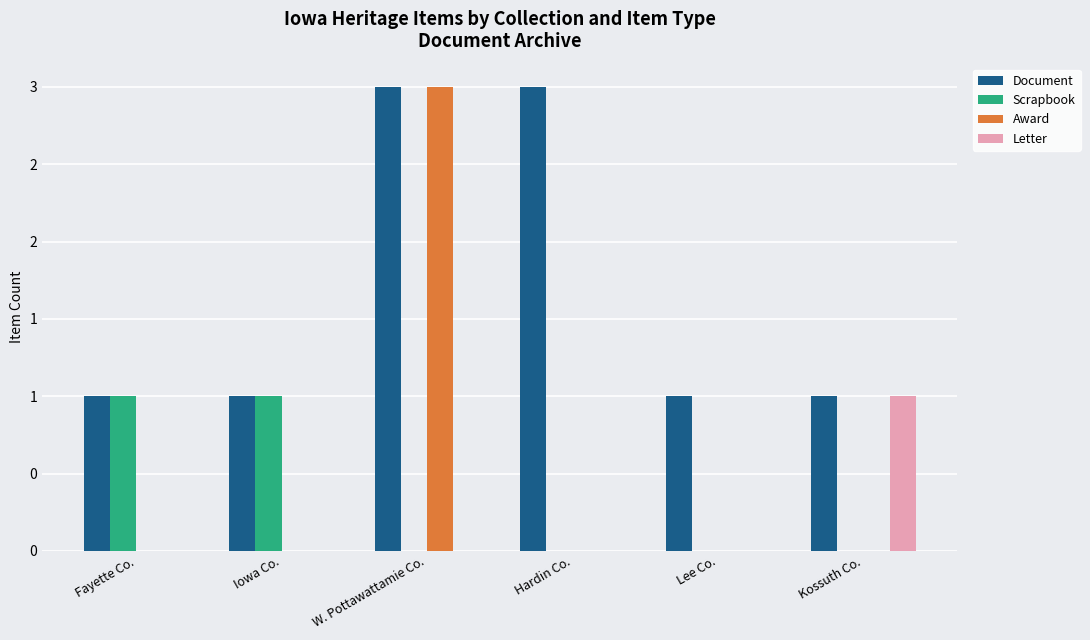

Which series has the widest spread of values?

Award